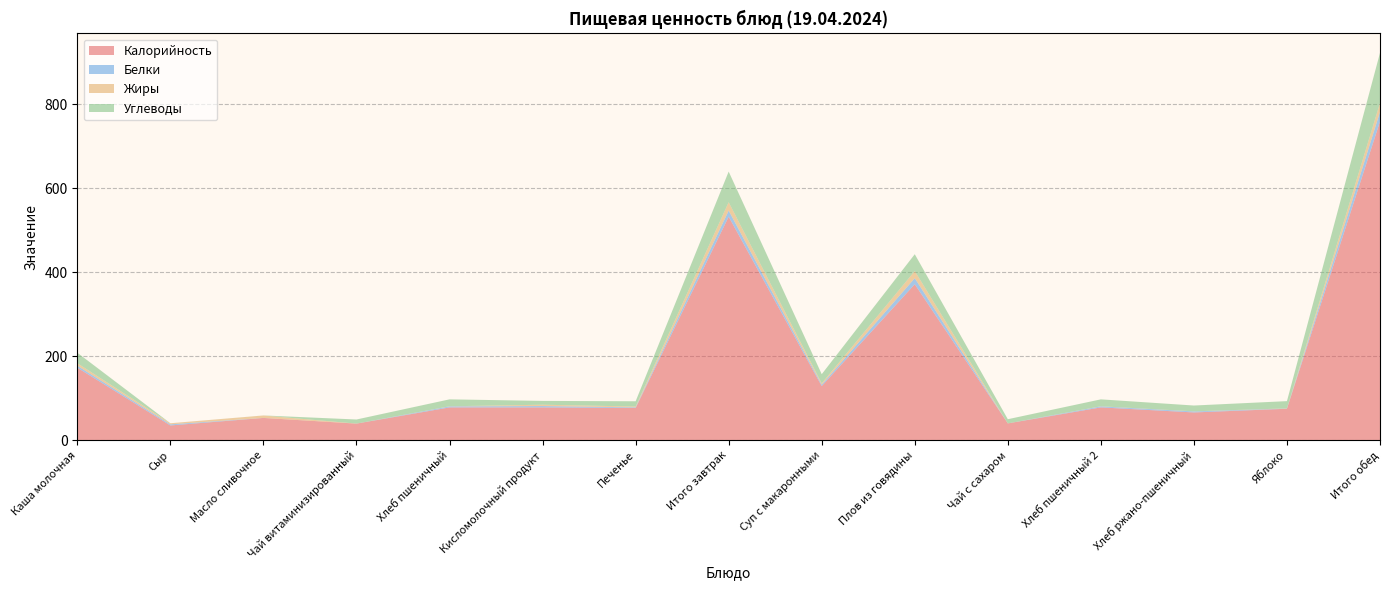

Reading left to right, what are all the values shown in this chart?

Калорийность: 172.6	35.0	52.9	39.4	78.0	78.0	76.5	532.4	128.9	371.5	39.9	78.0	66.0	74.8	759.1
Белки: 4.7	2.6	0.1	0.0	2.4	3.2	1.5	14.6	3.2	14.4	0.0	2.4	2.4	0.4	22.8
Жиры: 5.9	2.7	5.8	0.0	0.3	3.2	2.0	19.9	3.1	16.9	0.0	0.3	0.3	0.4	21.1
Углеводы: 24.9	0.0	0.1	9.8	16.5	9.1	12.6	73.0	22.0	40.1	10.0	16.5	13.8	17.3	119.7